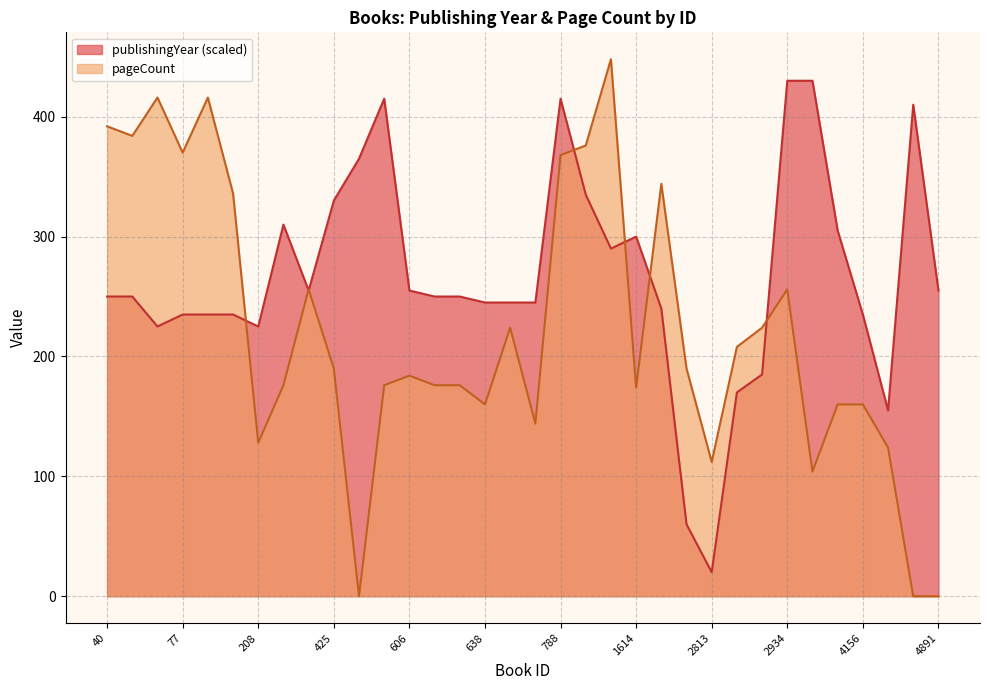

The pageCount series shows 310 at 613. True or false?

False